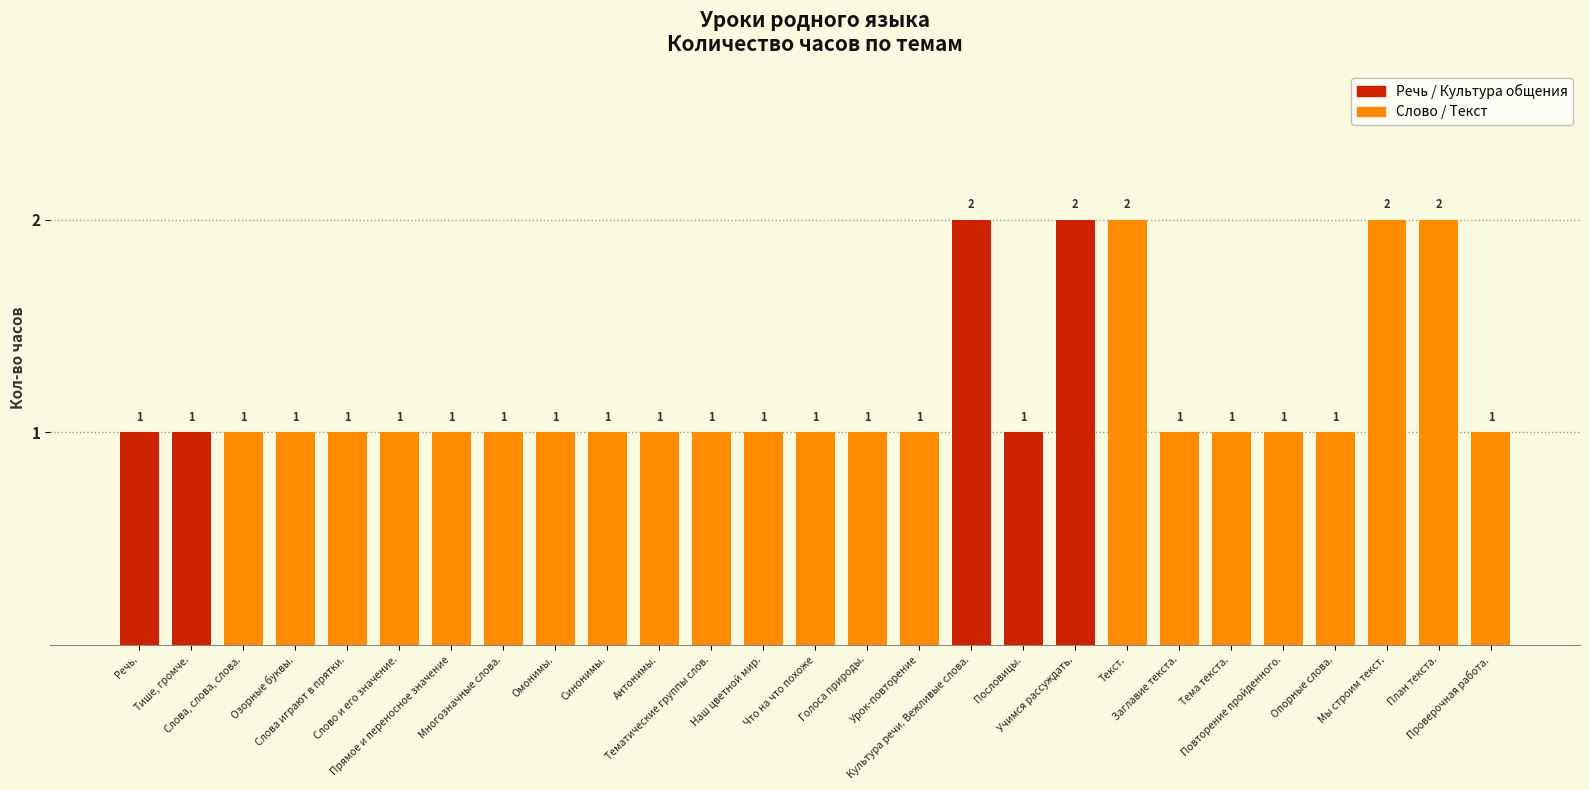

Reading left to right, transcribe all the data shown in this chart.

1	1	1	1	1	1	1	1	1	1	1	1	1	1	1	1	2	1	2	2	1	1	1	1	2	2	1